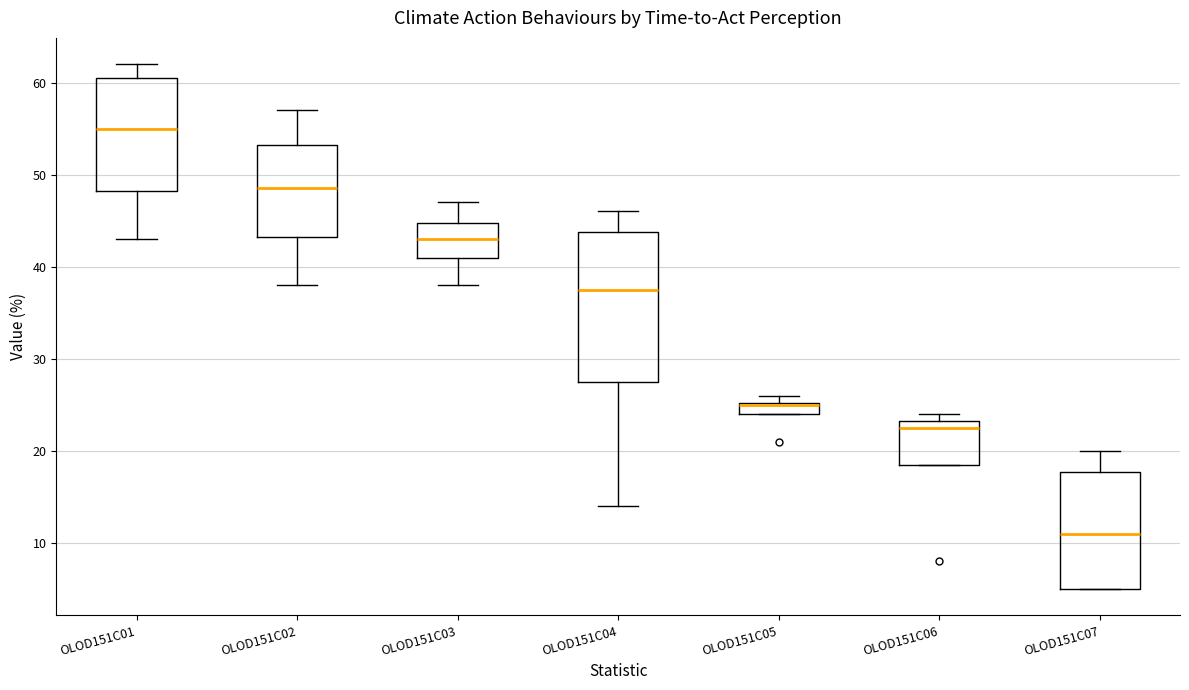

Where is the upper edge of the box for OLOD151C07 on the y-axis? The values are not printed on the chart, so give them approximately, as read against the axis.

18